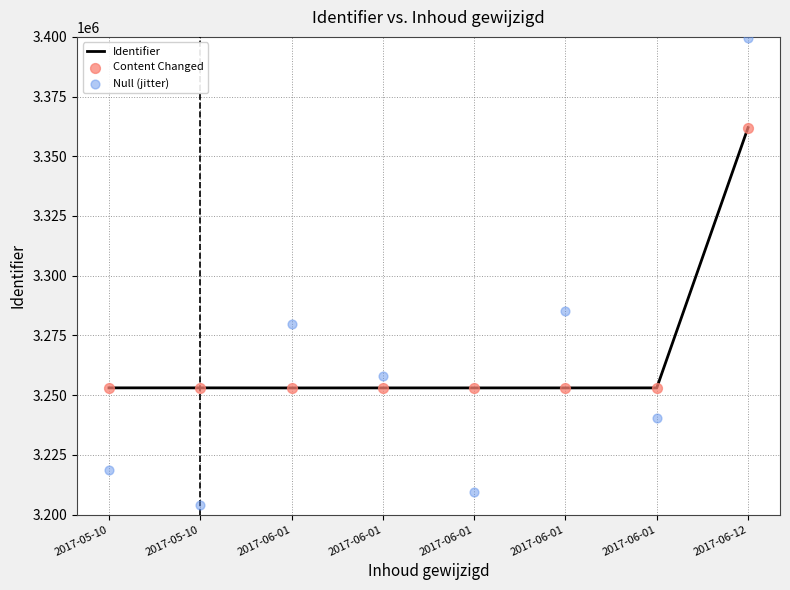

What is the total value across all series at 2017-05-10?

9724900